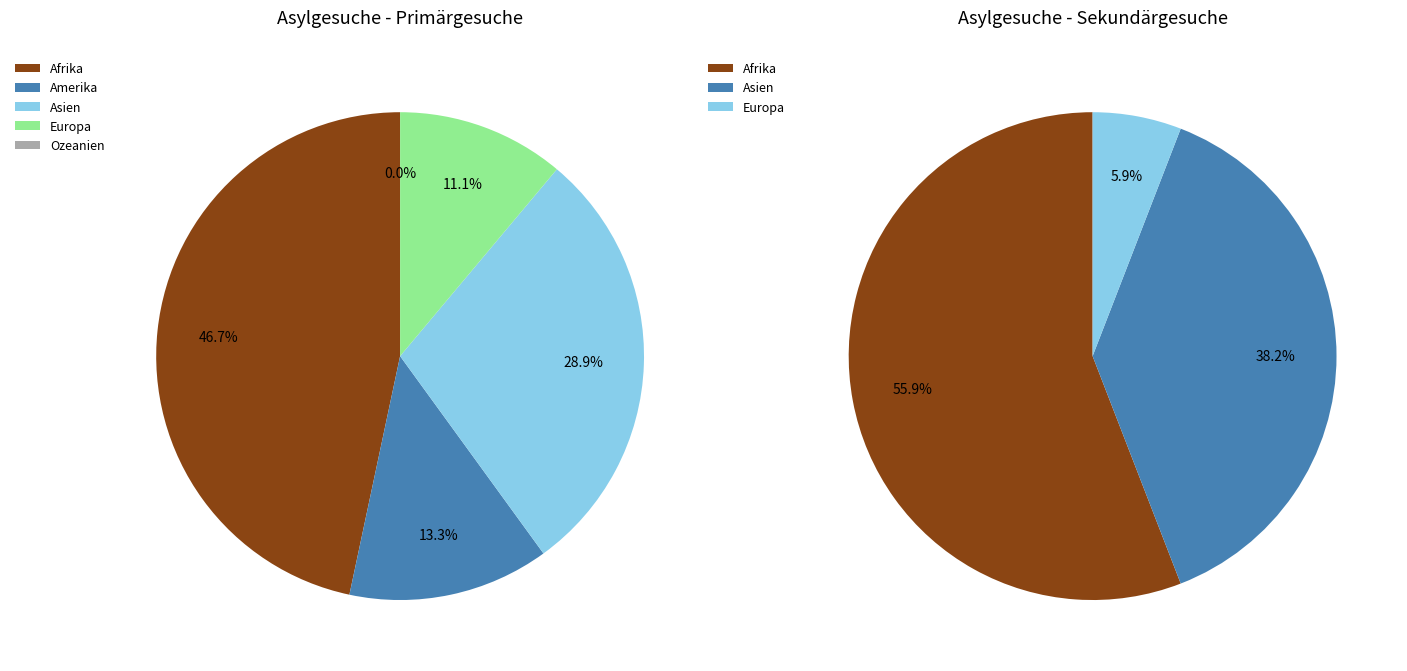

Is there a majority slice in this chart?

Yes